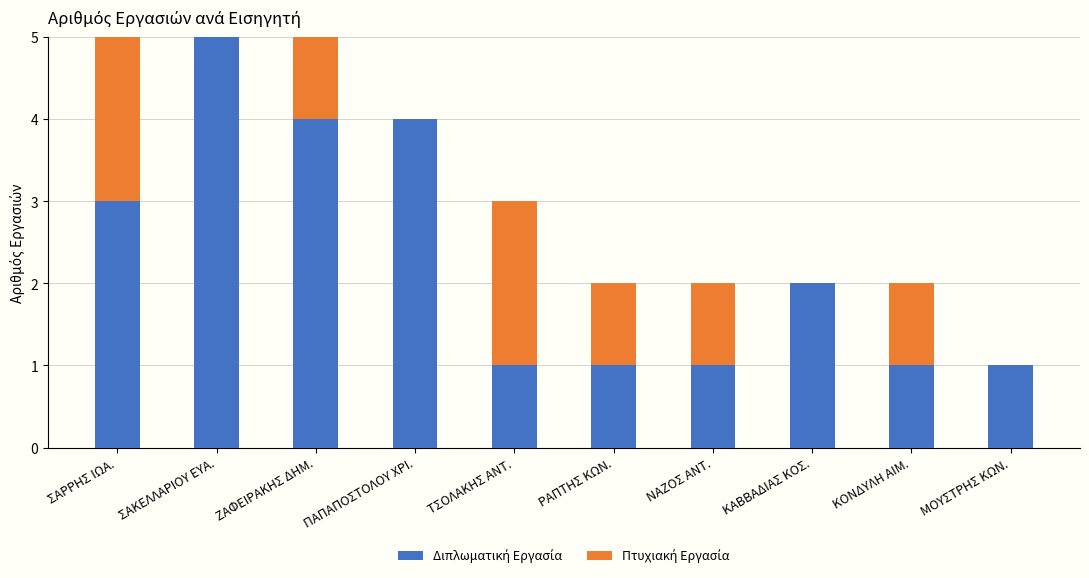

Count the number of data series in this chart.

2